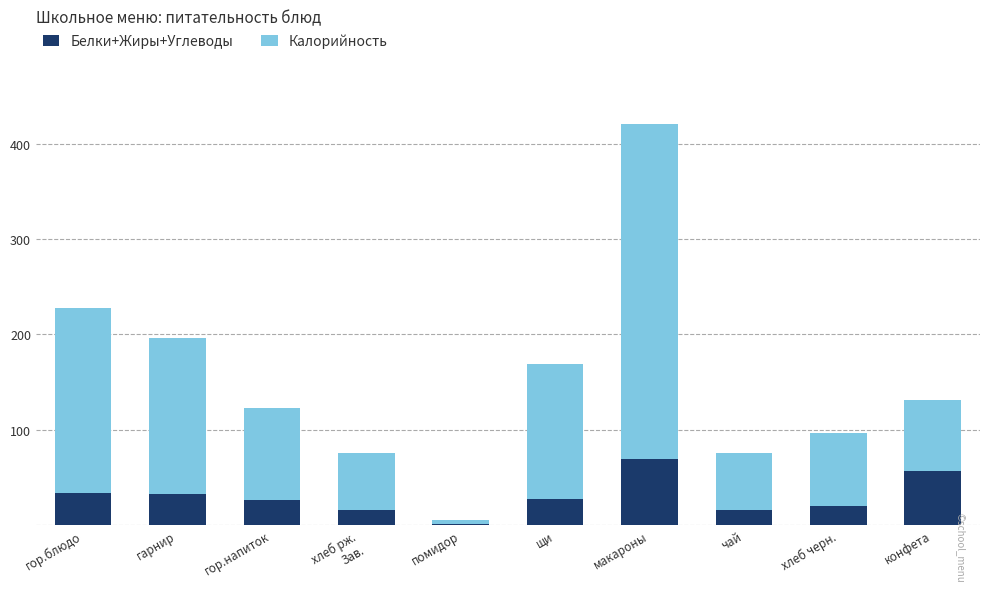

What is the sum of the Белки+Жиры+Углеводы values at хлеб черн. and макароны?

88.9